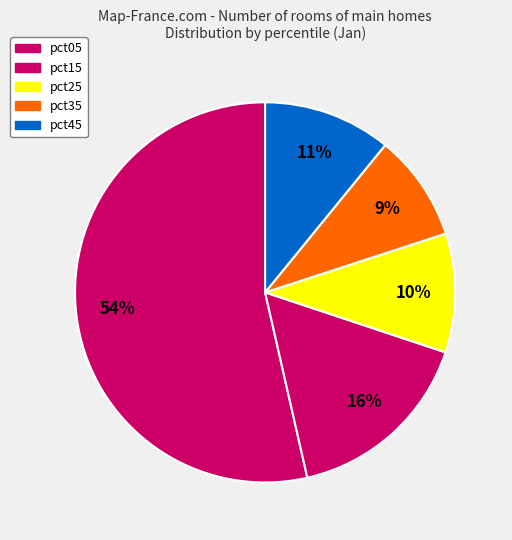

To the nearest percent, what is the average slice percentage?

20%